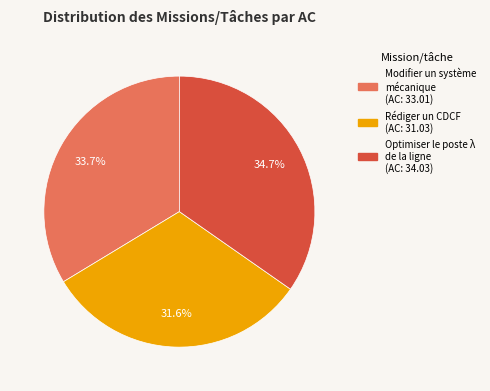

Does any single category account for the majority?

No